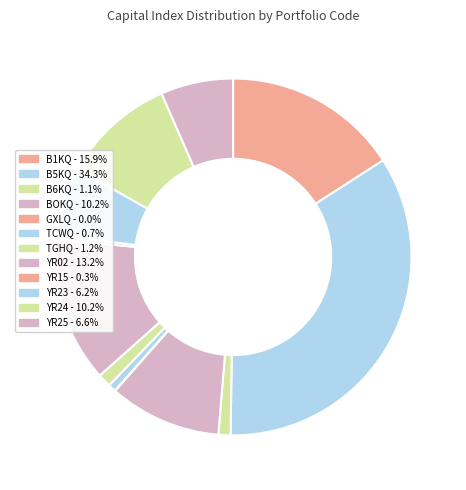

To the nearest percent, what portion does B5KQ represent?

34%